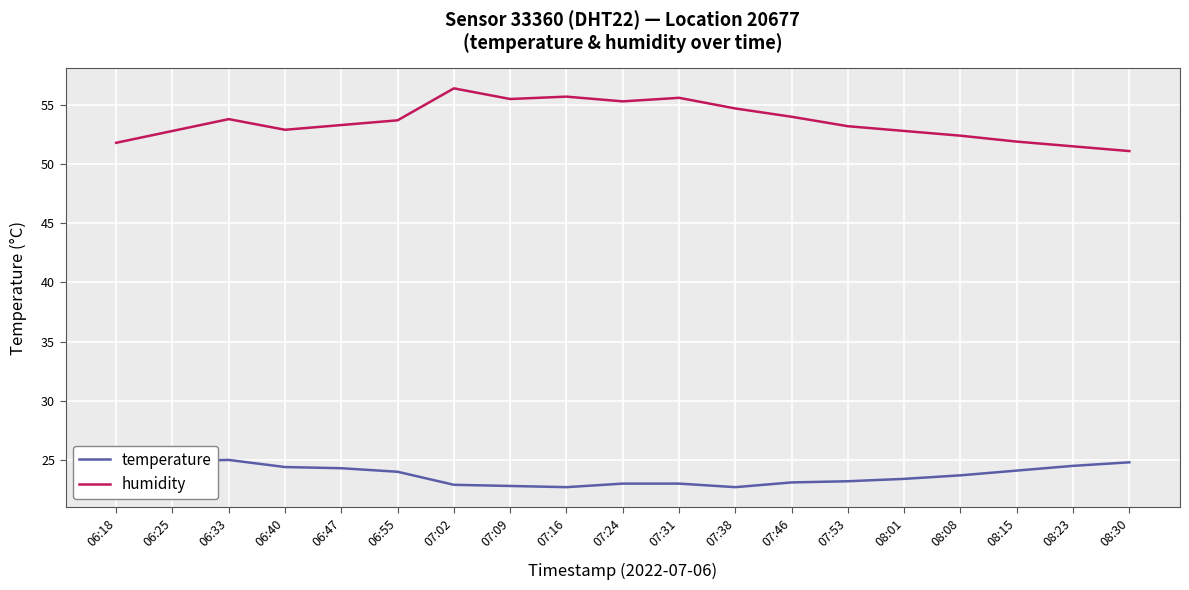

What position from the left is 08:30?

19